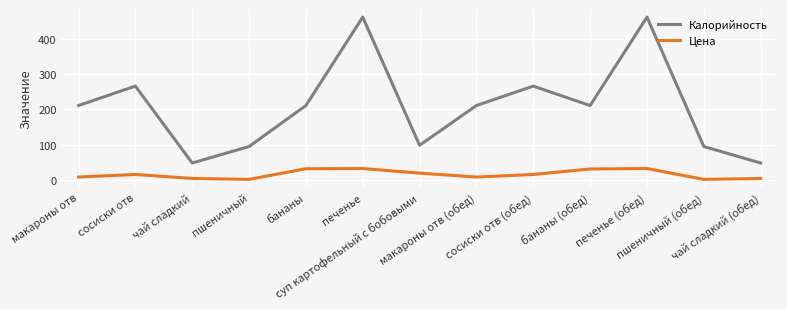

Is it true that Калорийность equals 95.2 at пшеничный (обед)?

True